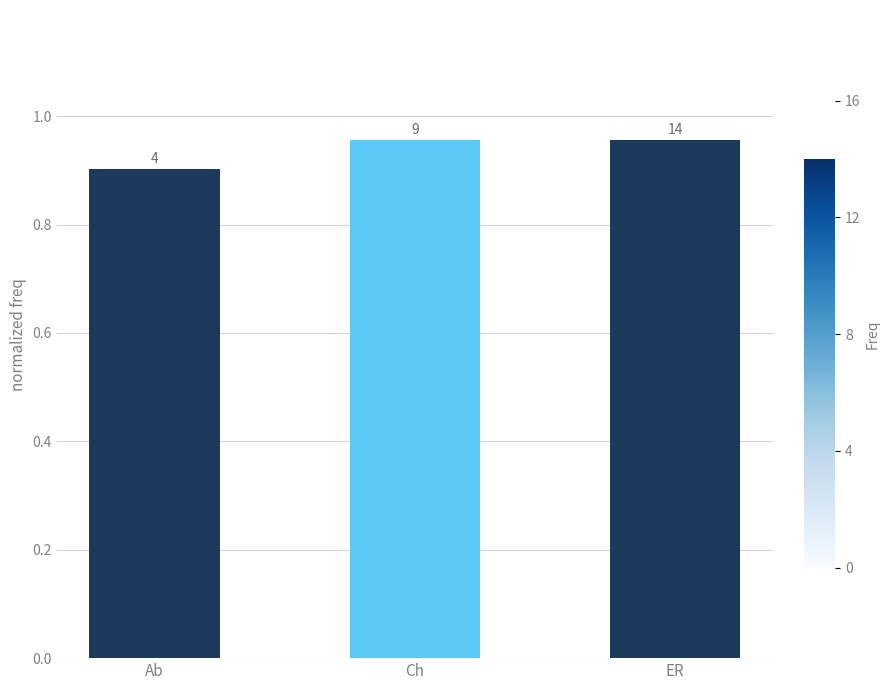

Reading left to right, what are all the values shown in this chart?

Ab=0.9	Ch=1.0	ER=1.0